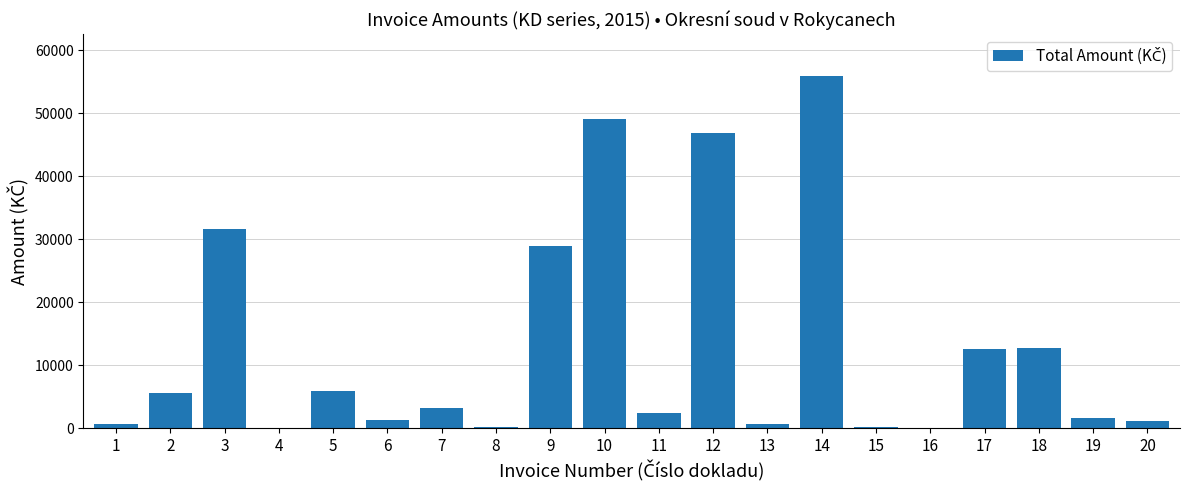

What is the sum of all values?

260493.2